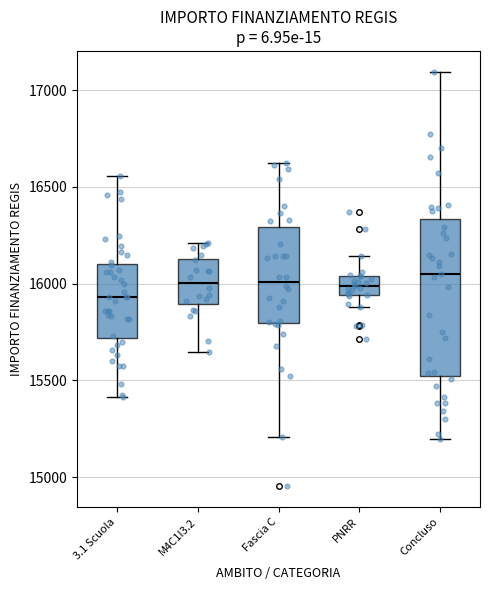

Where does the upper whisker of the box for PNRR end on the y-axis? The values are not printed on the chart, so give them approximately, as read against the axis.

16150